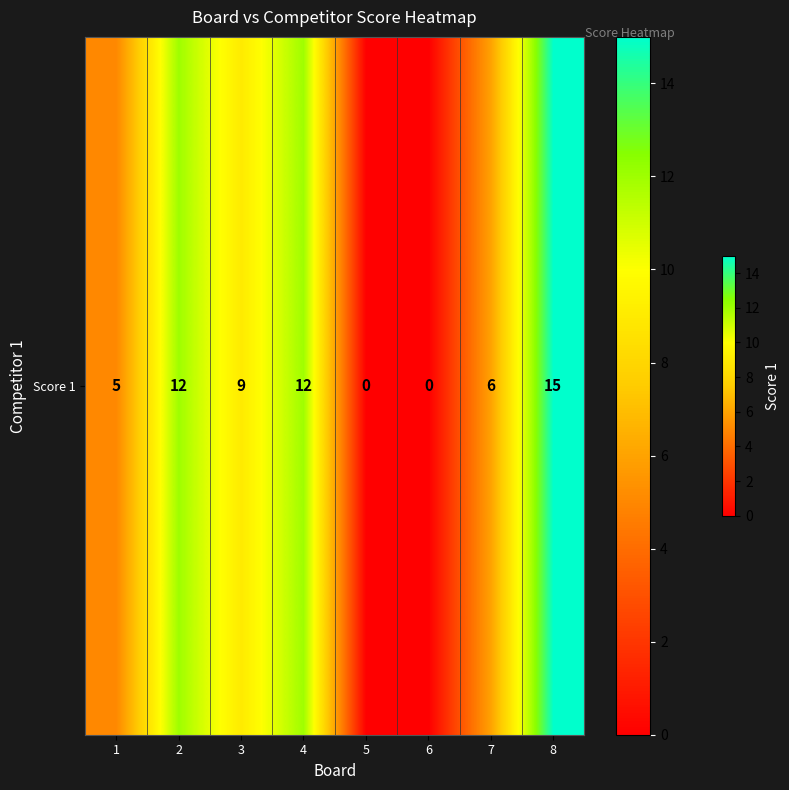

Reading left to right, what are all the values shown in this chart?

1=5	2=12	3=9	4=12	5=0	6=0	7=6	8=15